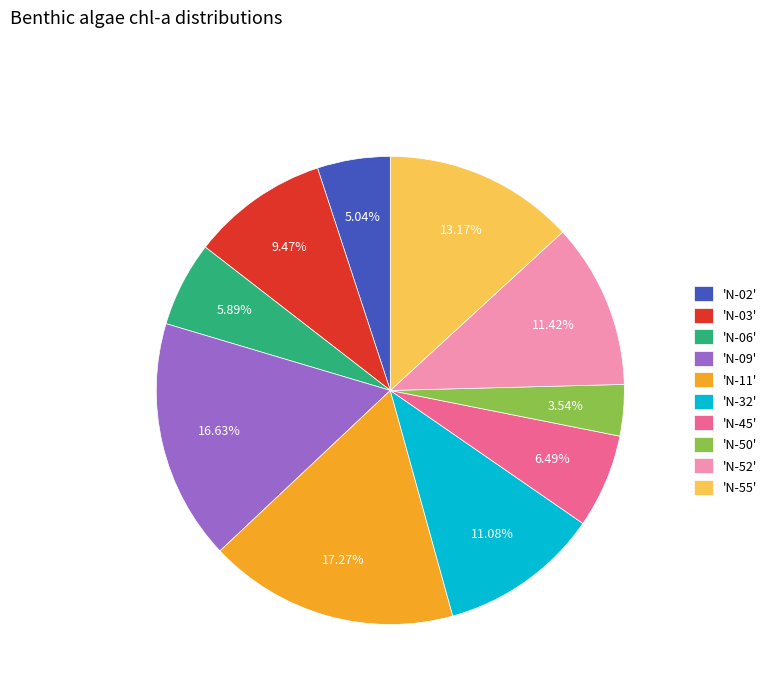

Does 'N-06' represent more than half of the total?

No